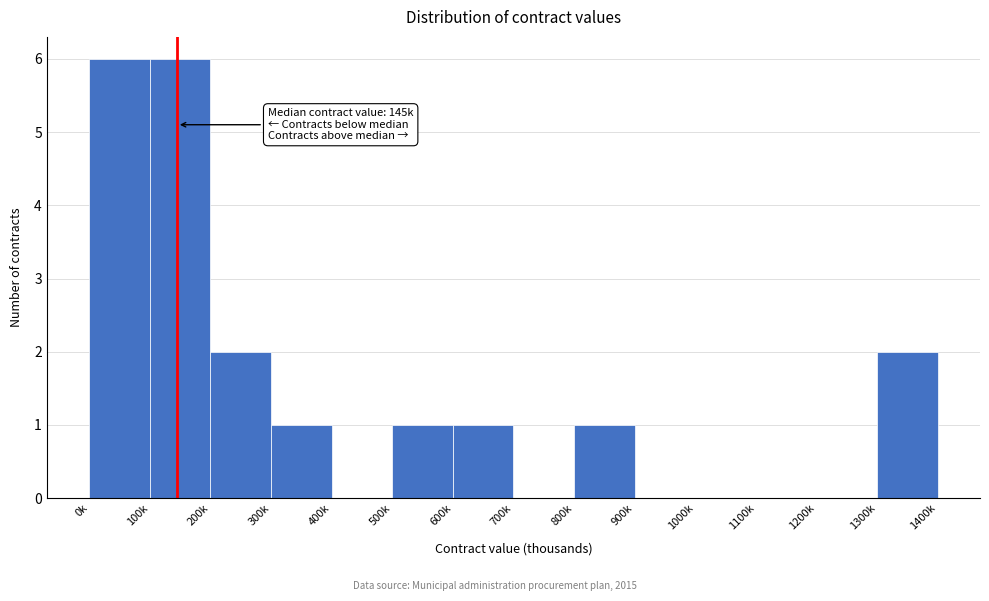

True or false: the data shows 2 at 600k.

False